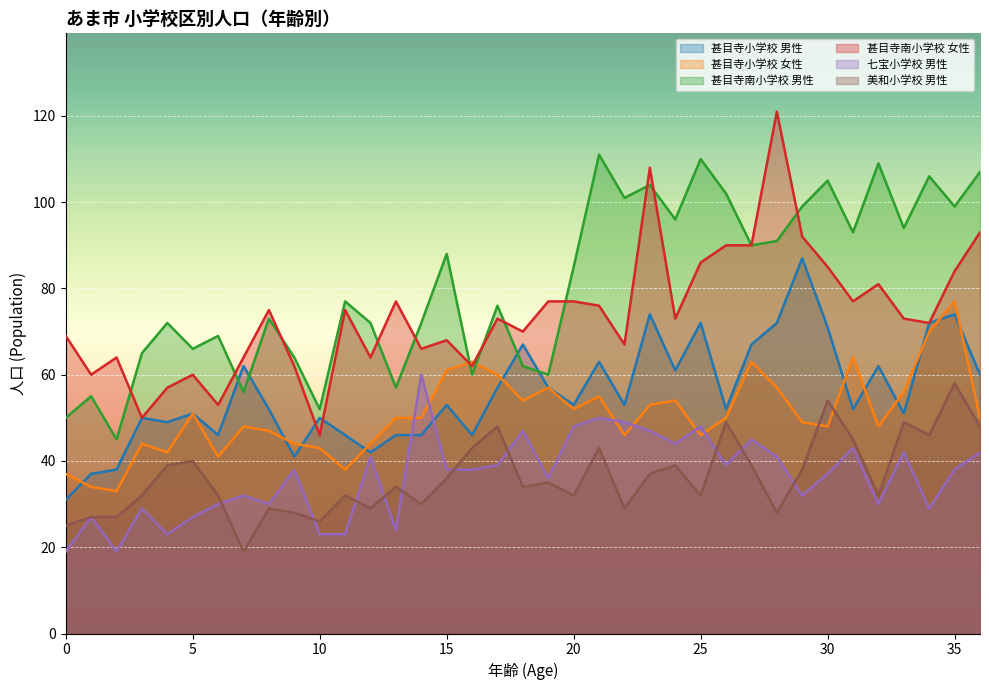

List the series in order of their peak value, highest first.

甚目寺南小学校 女性, 甚目寺南小学校 男性, 甚目寺小学校 男性, 甚目寺小学校 女性, 七宝小学校 男性, 美和小学校 男性